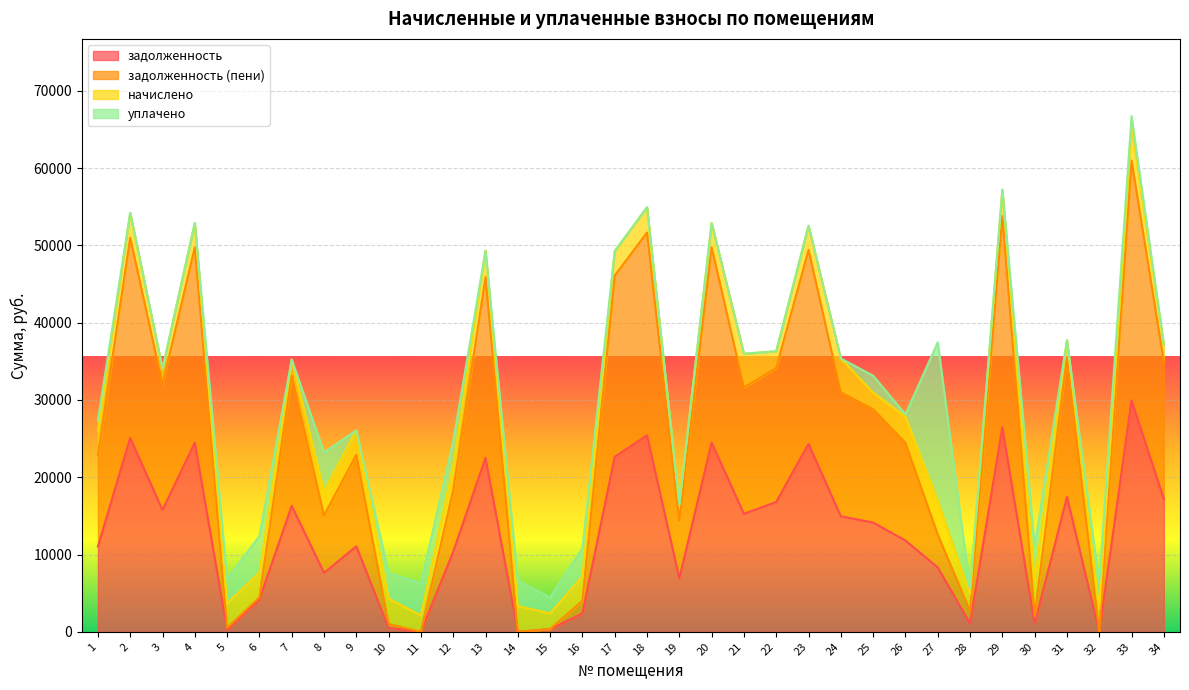

The задолженность series shows 7485.8 at 13. True or false?

False